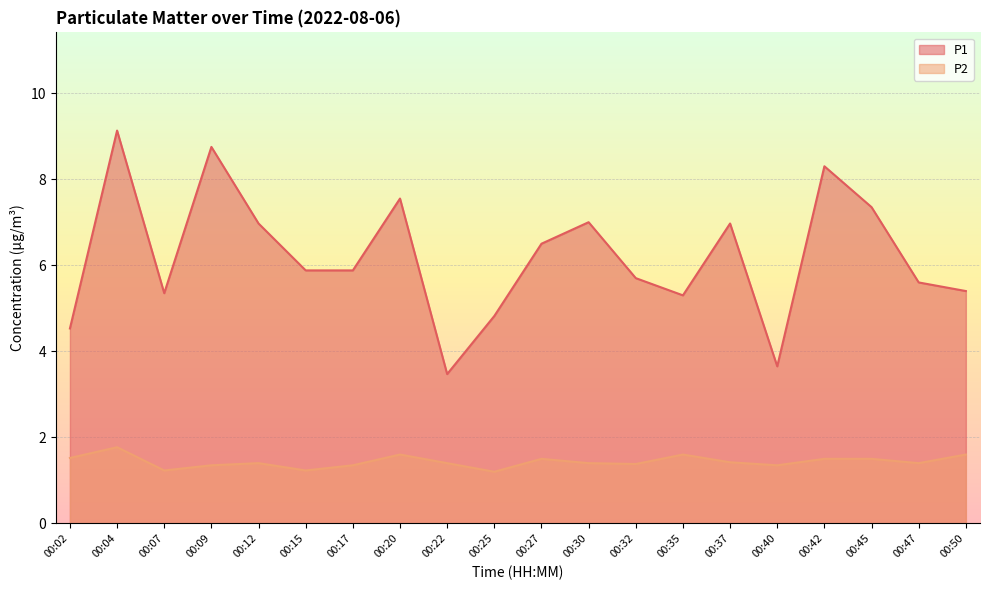

What is the value of the P2 point at the 4th from the left?

1.4